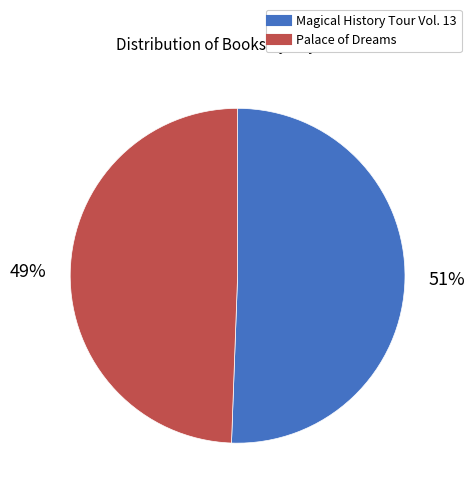

Is there a majority slice in this chart?

Yes